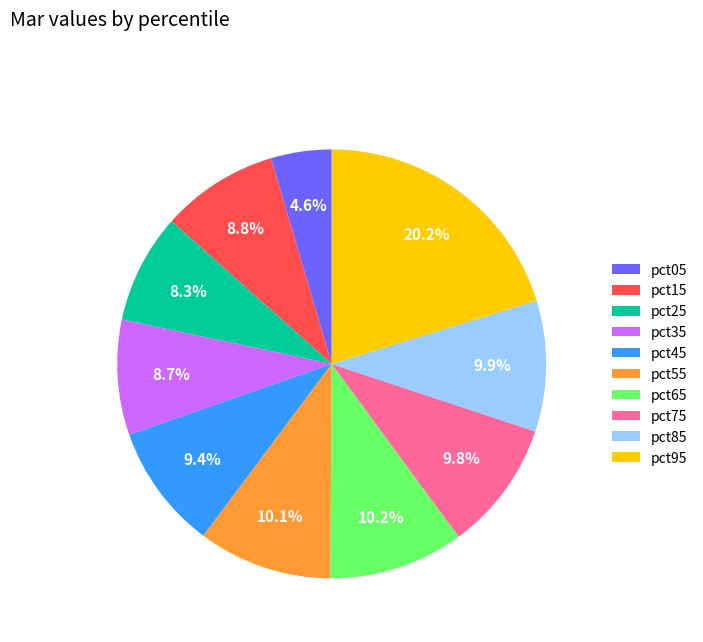

What percentage is the pct85 slice, to the nearest percent?

10%